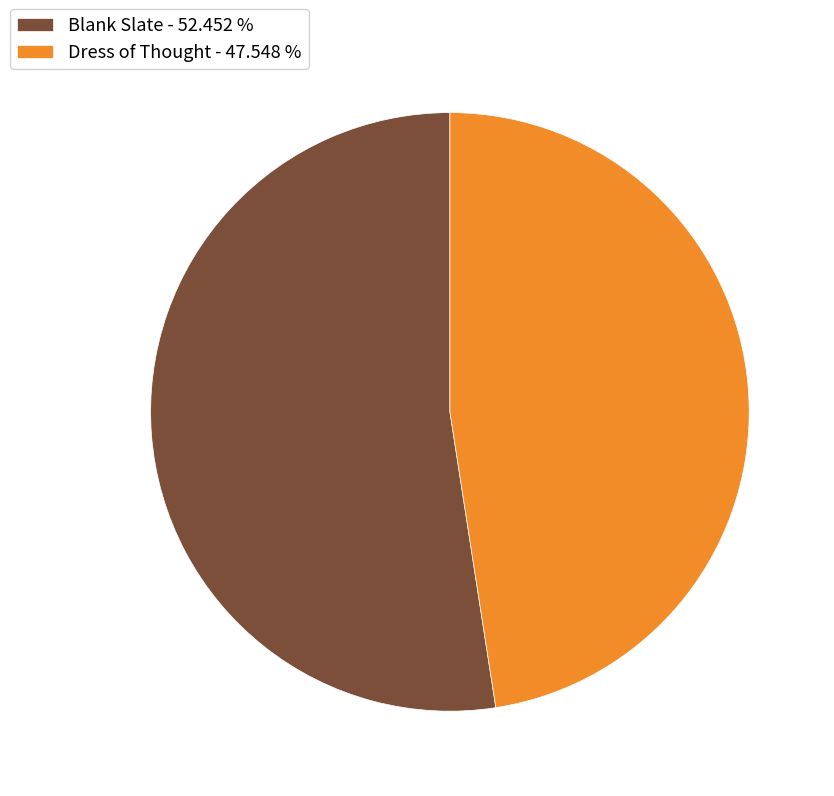

How many slices are in this pie chart?

2